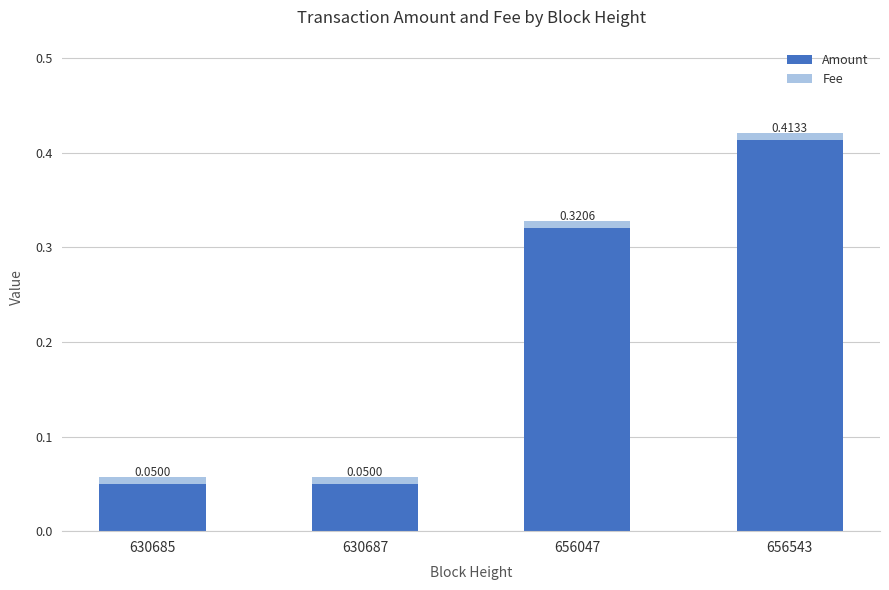

At which category is the sum across all series the highest?

656543